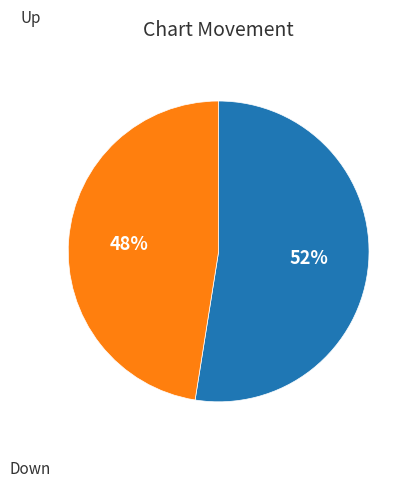

To the nearest percent, what is the average slice percentage?

50%